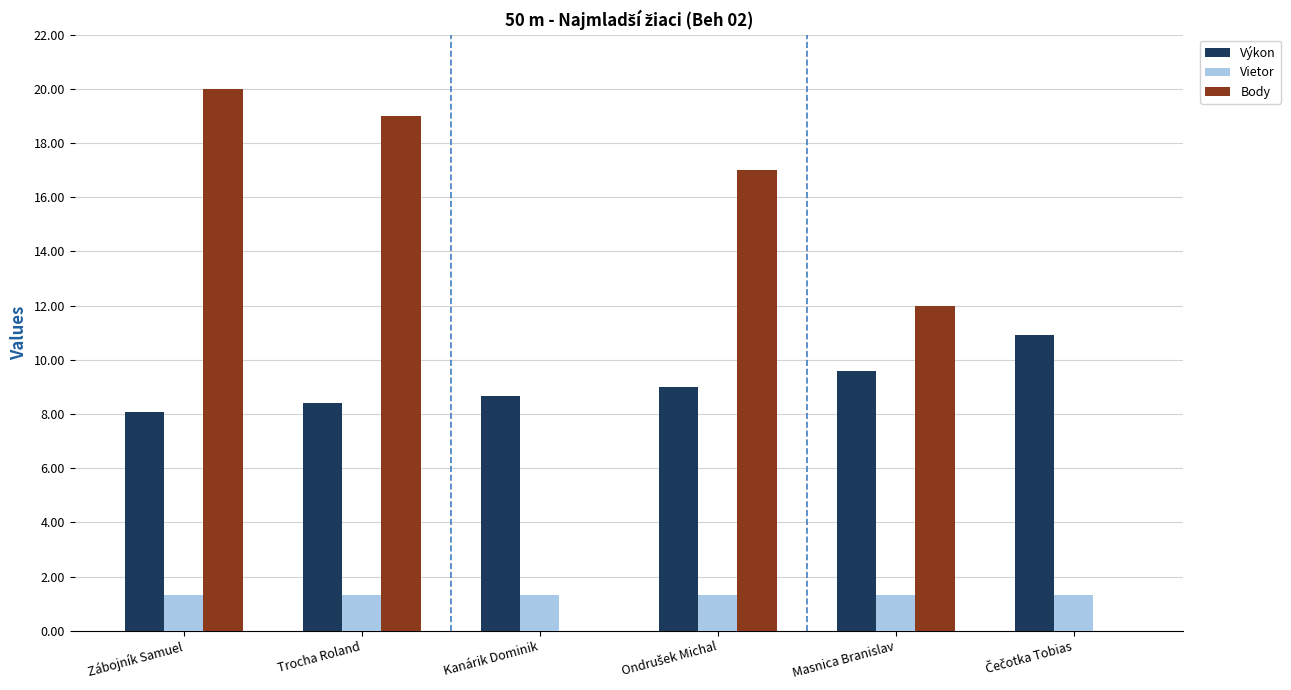

Between Zábojník Samuel and Kanárik Dominik, which series saw the biggest shift?

Body